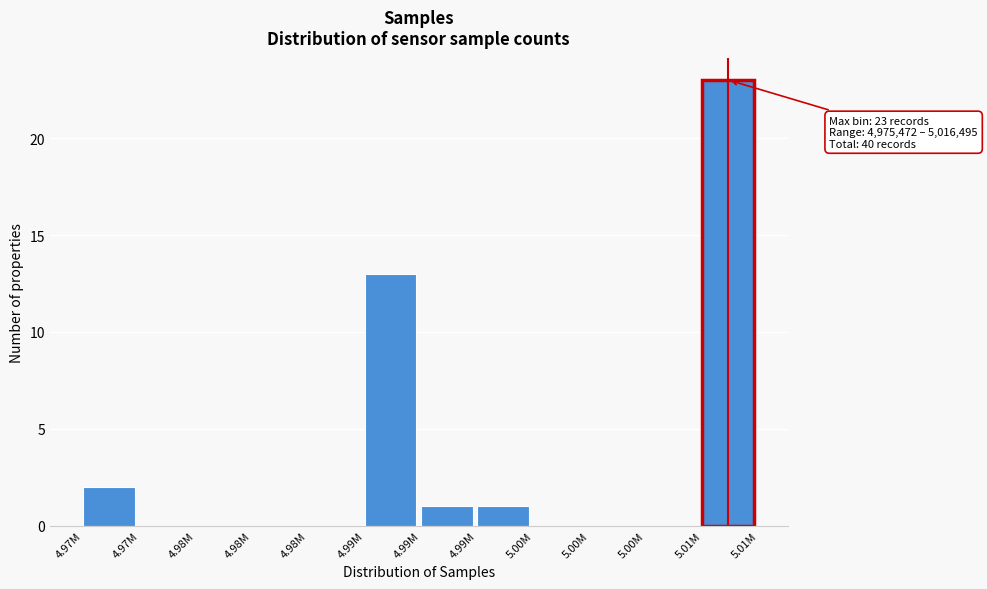

Count the number of categories in the chart.

12